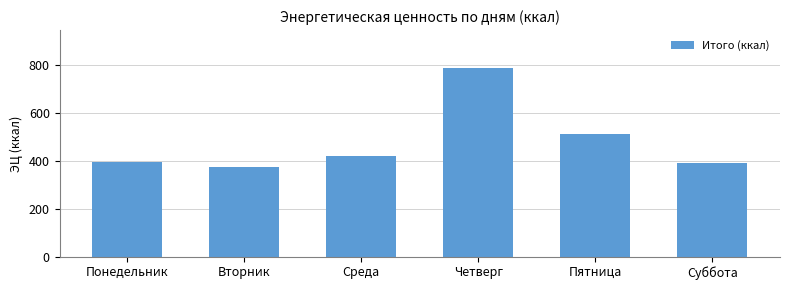

The chart shows a value of 390.5 at Суббота. True or false?

True